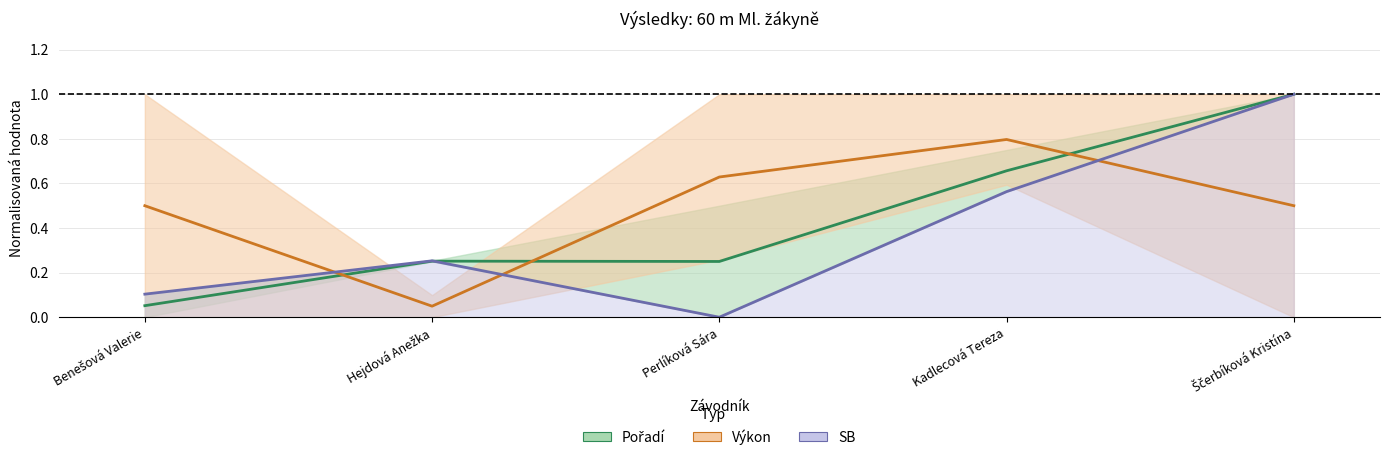

Where is the first local minimum for SB?

Perlíková Sára